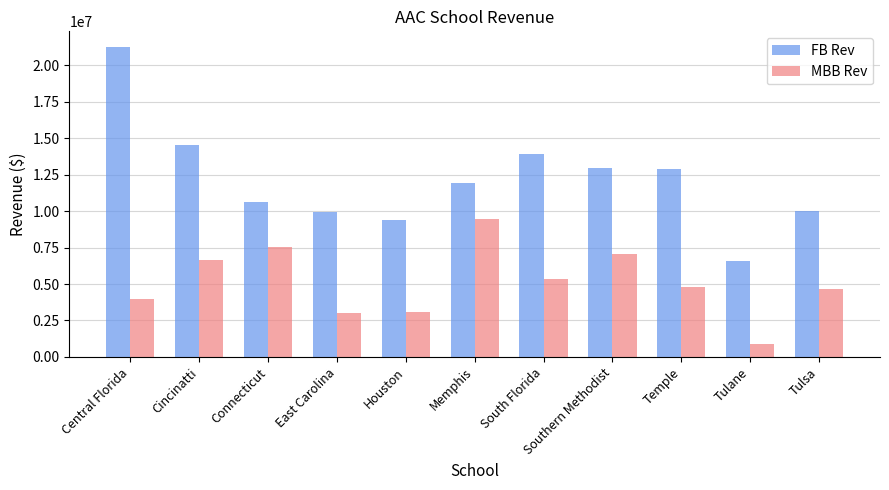

Which series has the largest range (max minus min)?

FB Rev